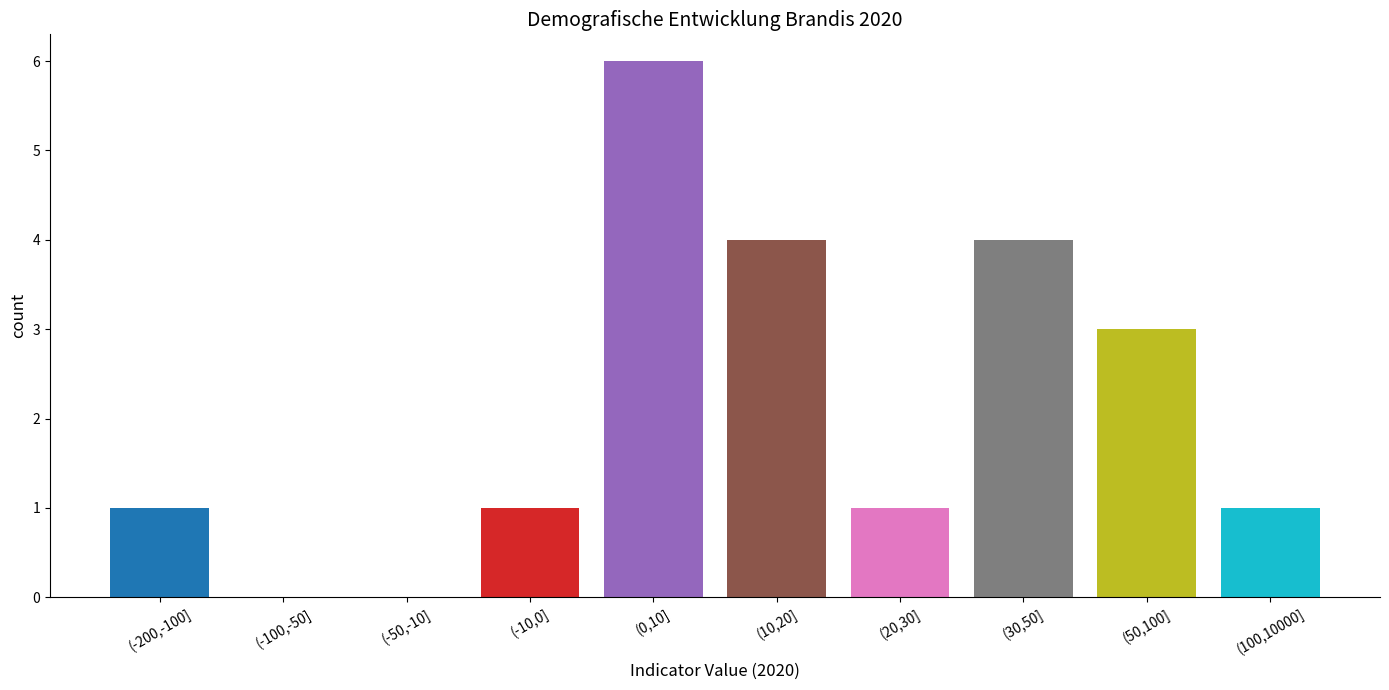

Reading left to right, transcribe all the data shown in this chart.

(-200,-100]=1	(-100,-50]=0	(-50,-10]=0	(-10,0]=1	(0,10]=6	(10,20]=4	(20,30]=1	(30,50]=4	(50,100]=3	(100,10000]=1